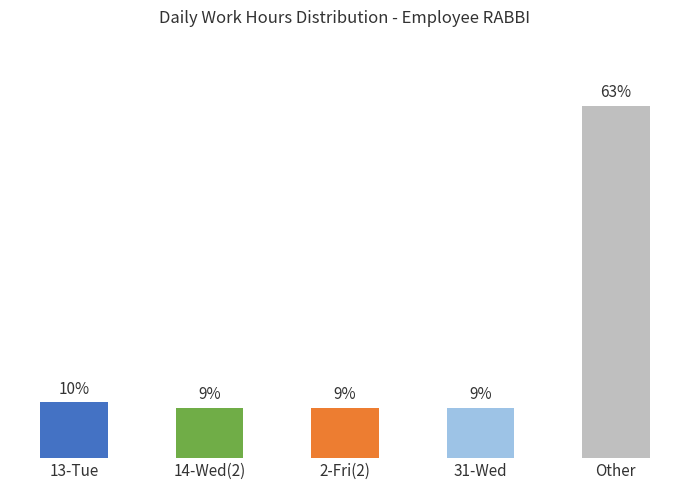

What is the label of the 3rd bar from the right?

2-Fri(2)